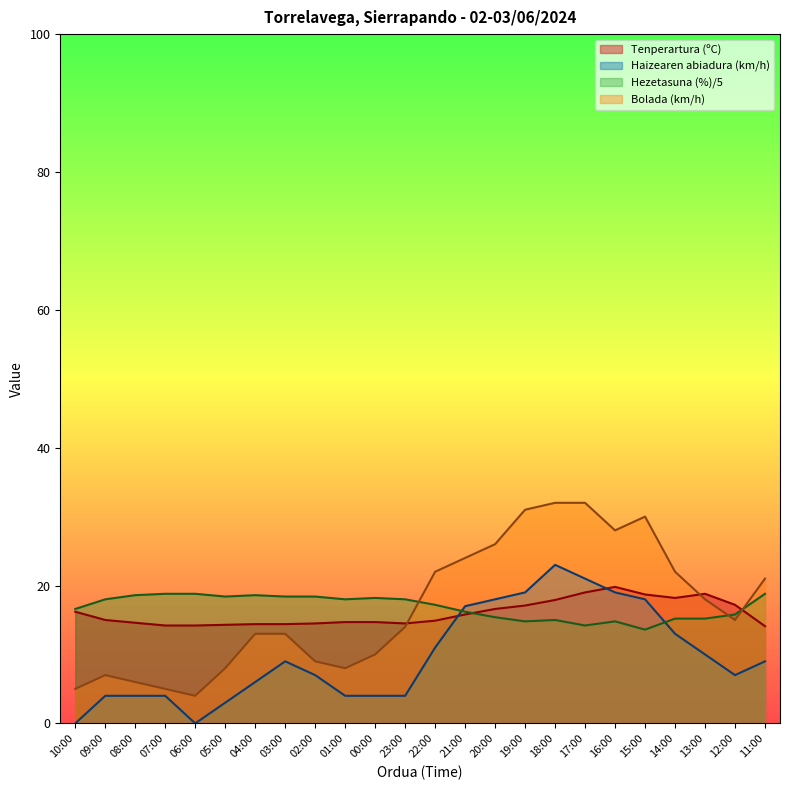

Between 18:00 and 00:00, which is larger?

18:00